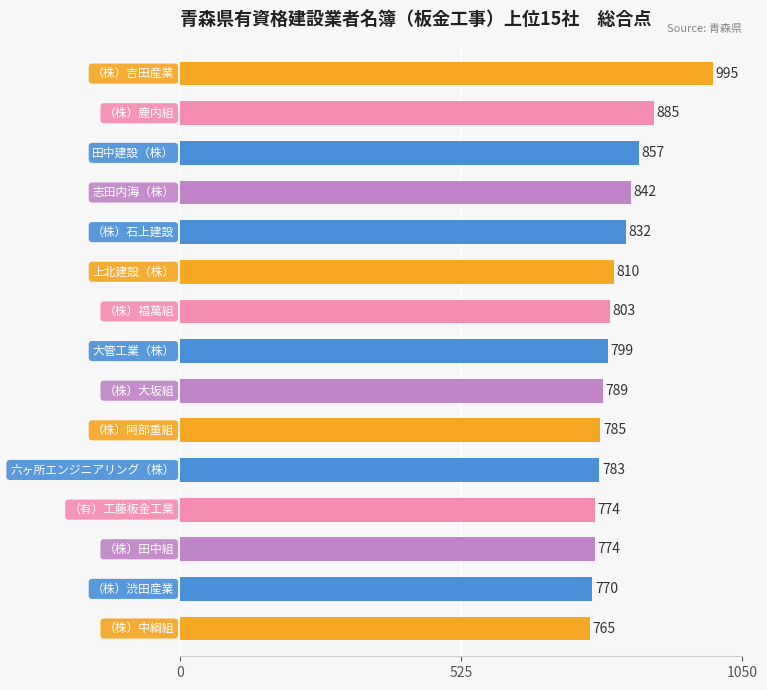

Count the number of categories in the chart.

15